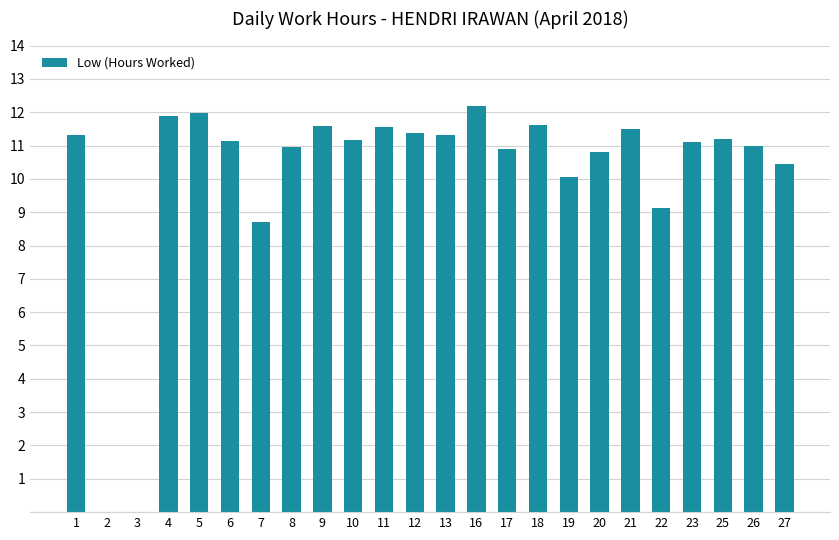

At which label does the data first exceed 11?

1